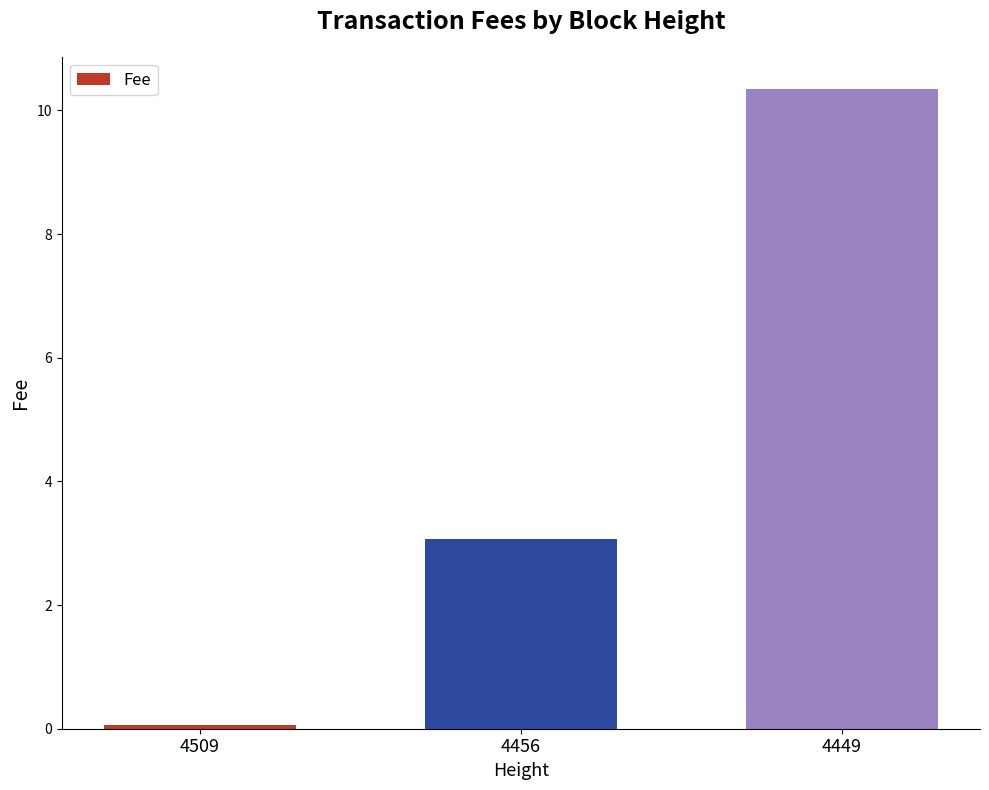

List the labels in order of value, largest first.

4449, 4456, 4509